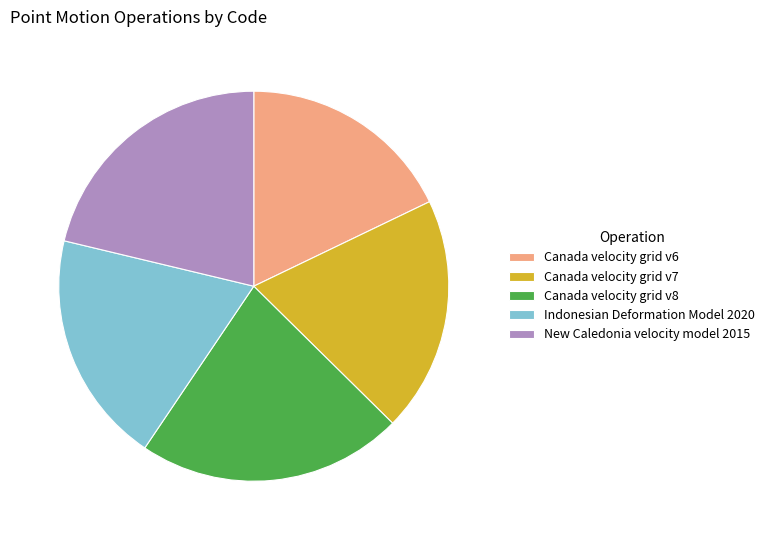

Which category has the smallest portion of the pie?

Canada velocity grid v6